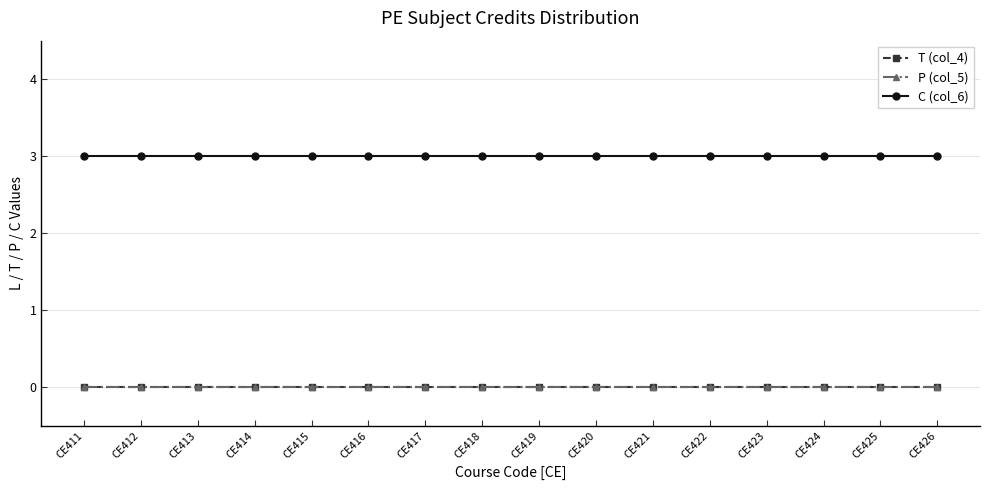

Is this an area chart (filled region under the line)?

No